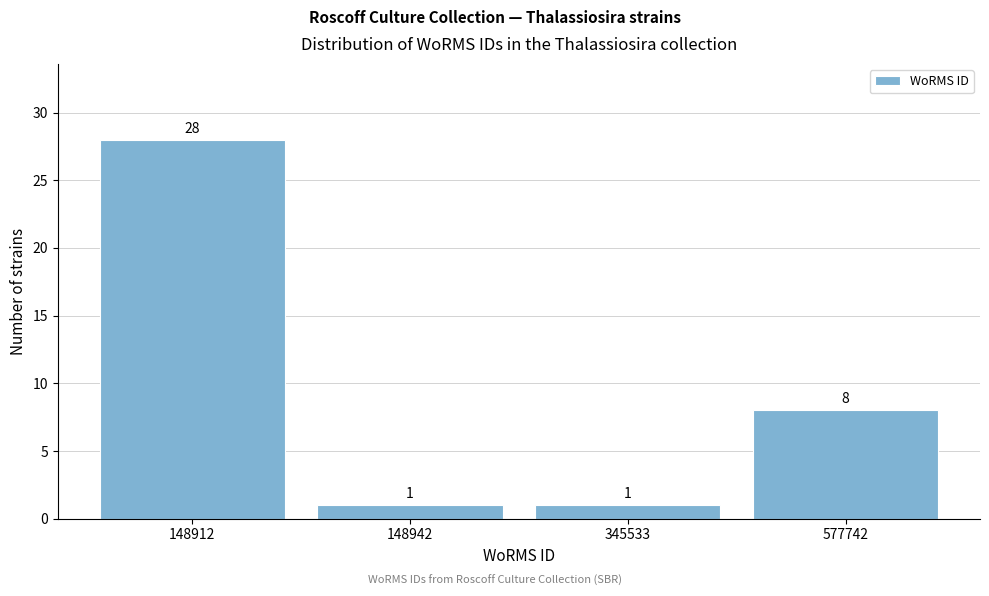

Reading right to left, list all the values displayed in this chart.

8	1	1	28